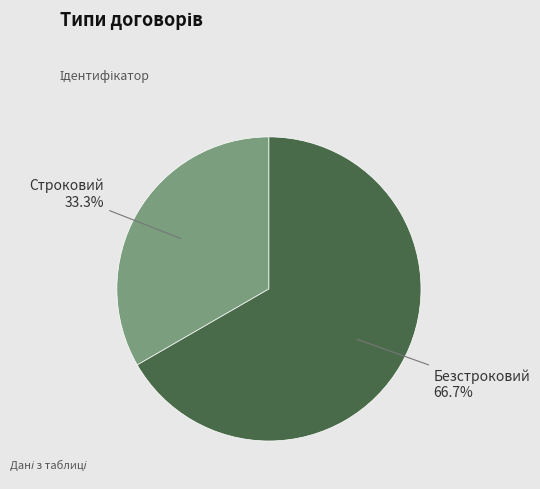

Does any single category account for the majority?

Yes